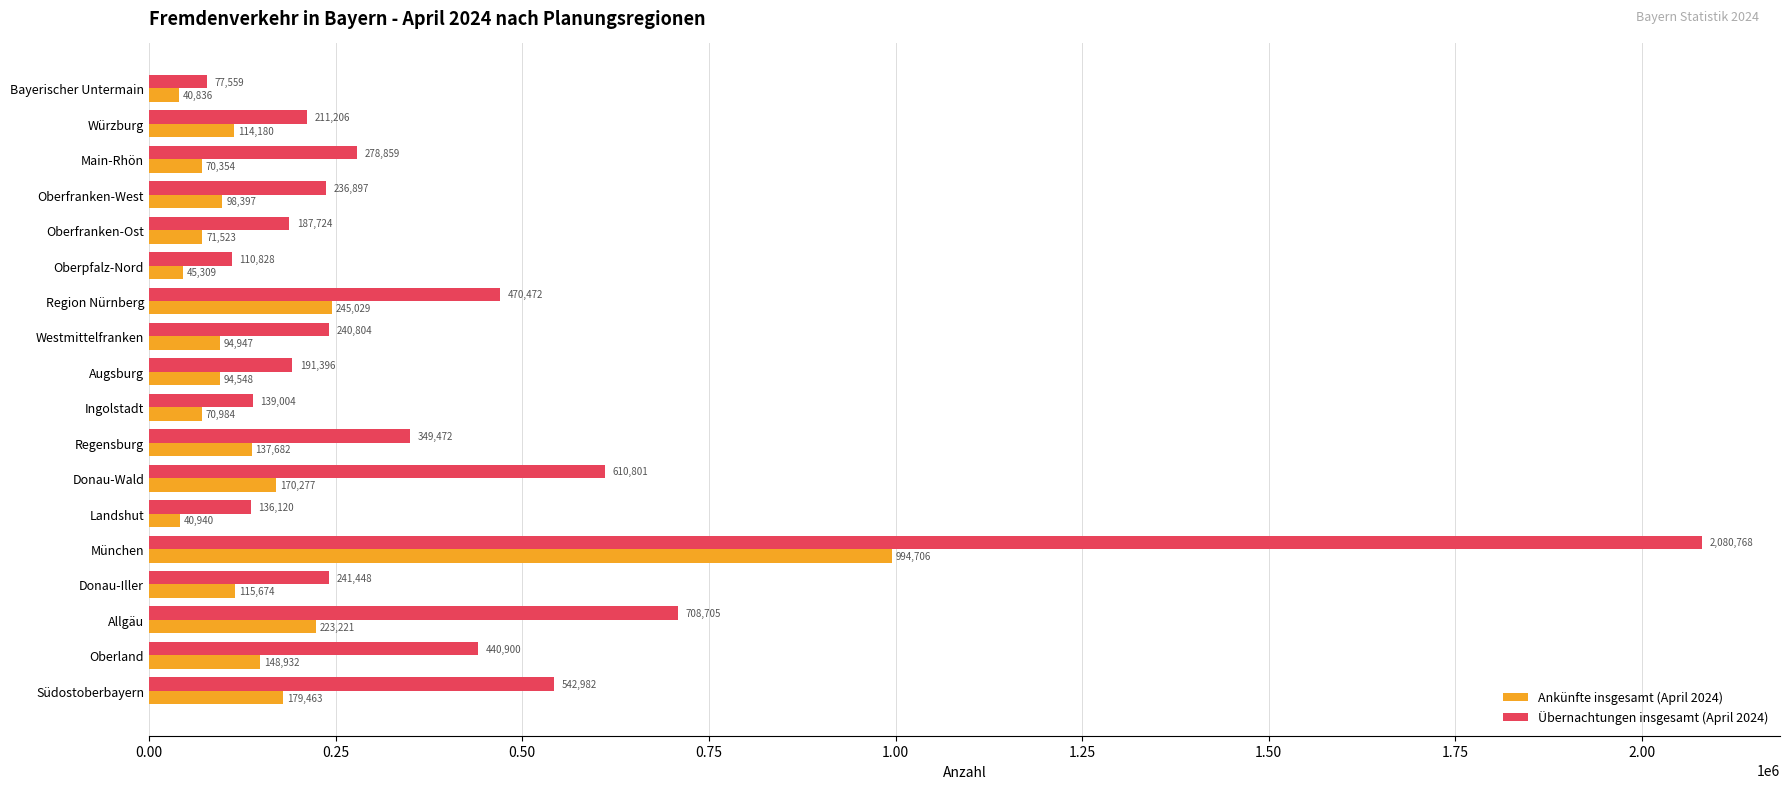

What is the smallest value displayed?

40836